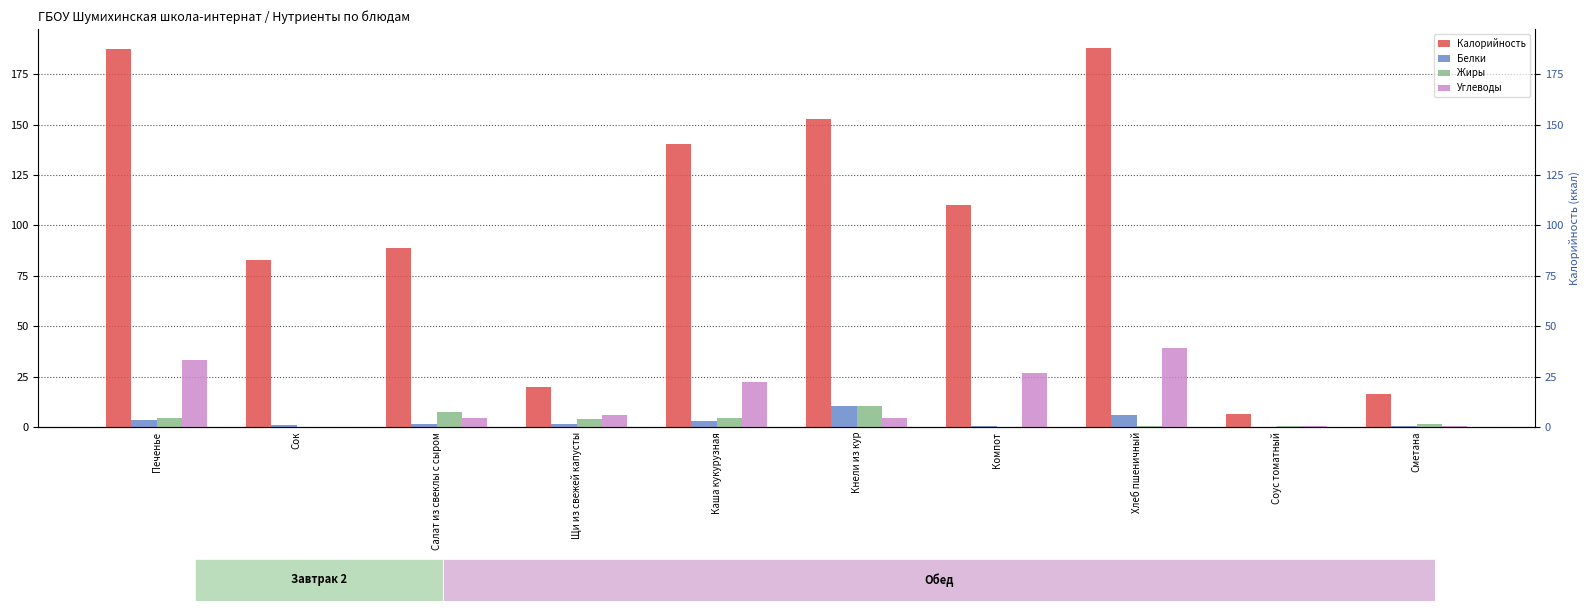

Rank the series by their maximum value, from highest to lowest.

Калорийность, Углеводы, Жиры, Белки